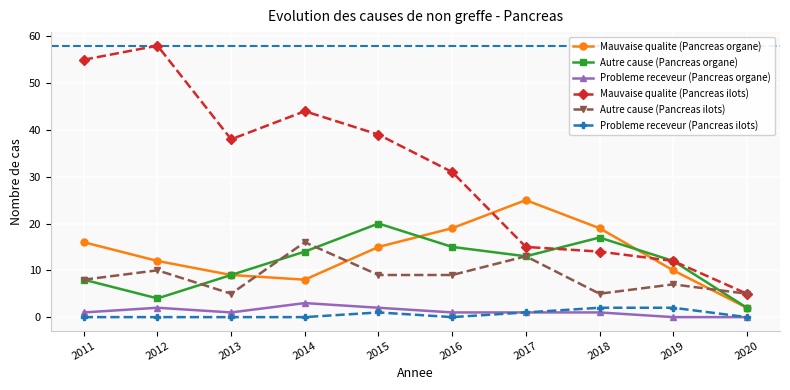

At which label does Autre cause (Pancreas organe) first exceed 13?

2014